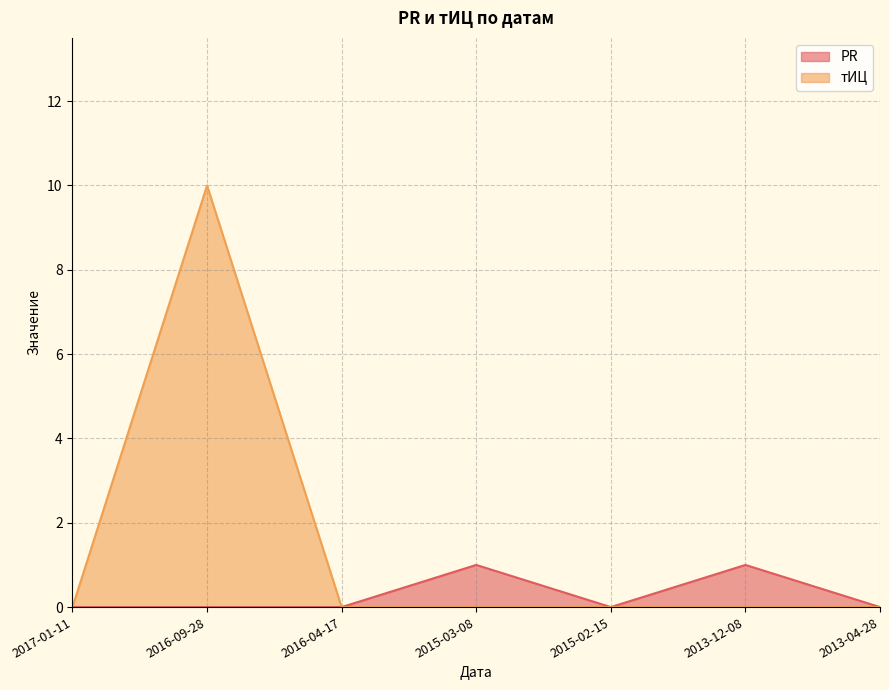

True or false: тИЦ and PR intersect in this chart.

False